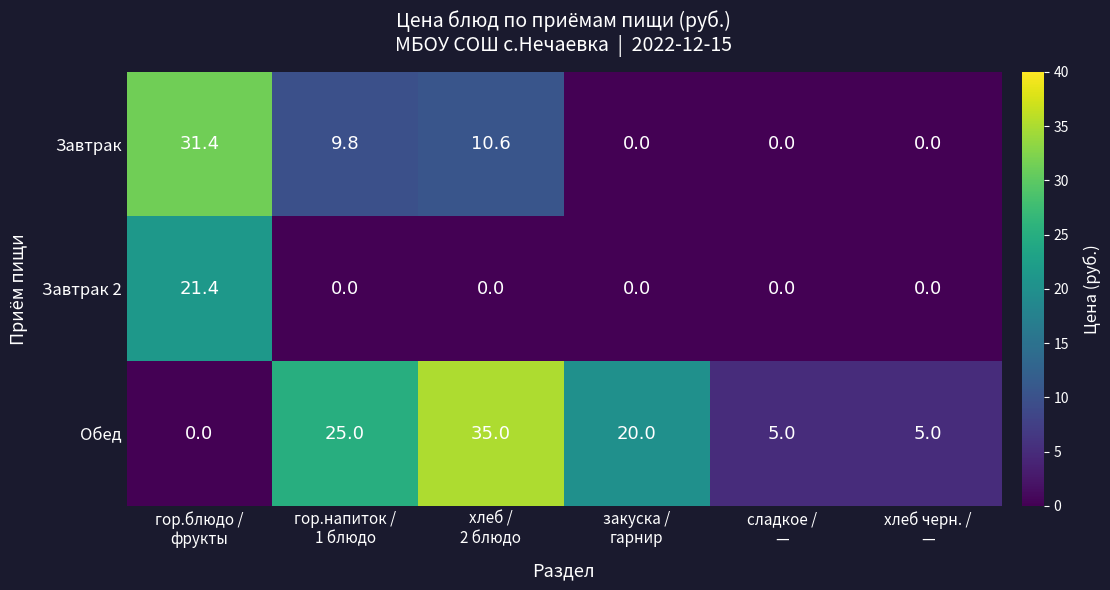

Rank the series by their average value, from highest to lowest.

Обед, Завтрак, Завтрак 2